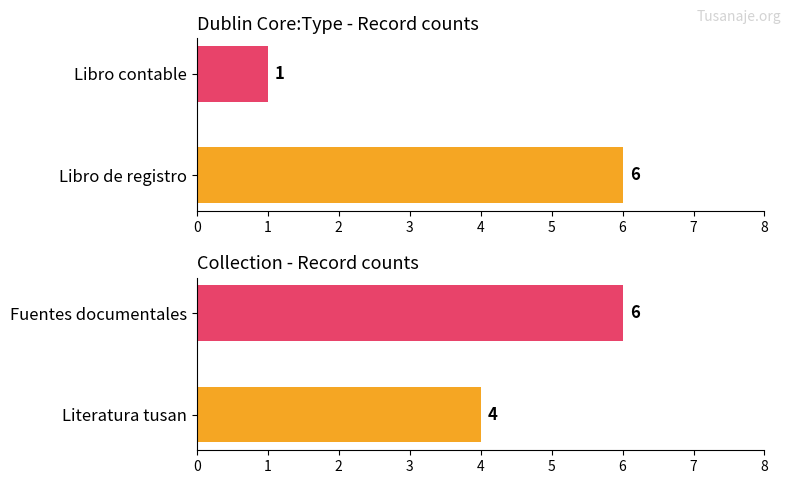

What is the average value?

4